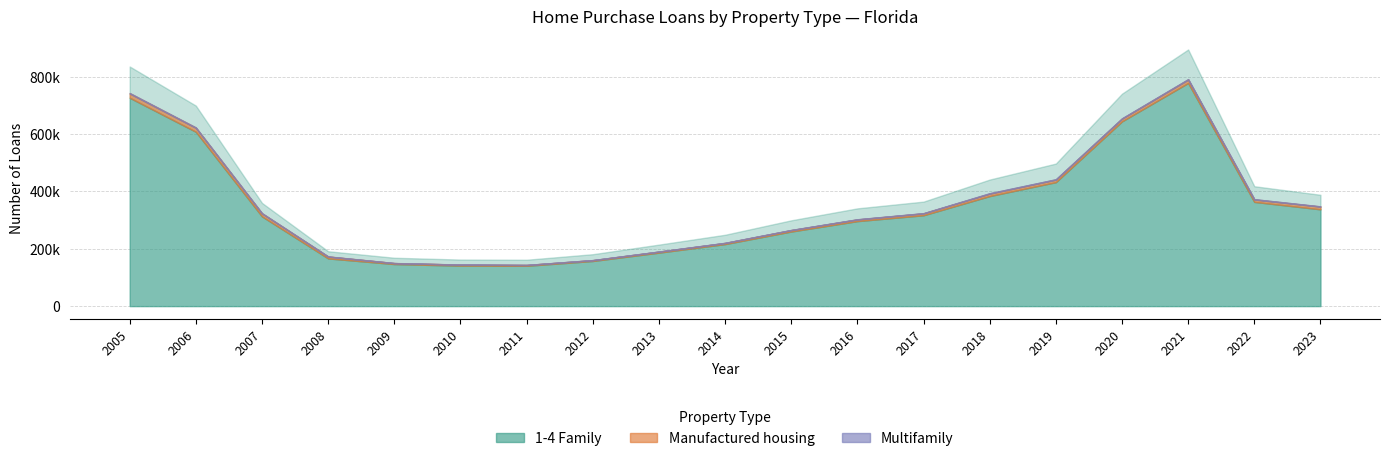

What is the value of the 1-4 Family point at the 18th from the left?

363699